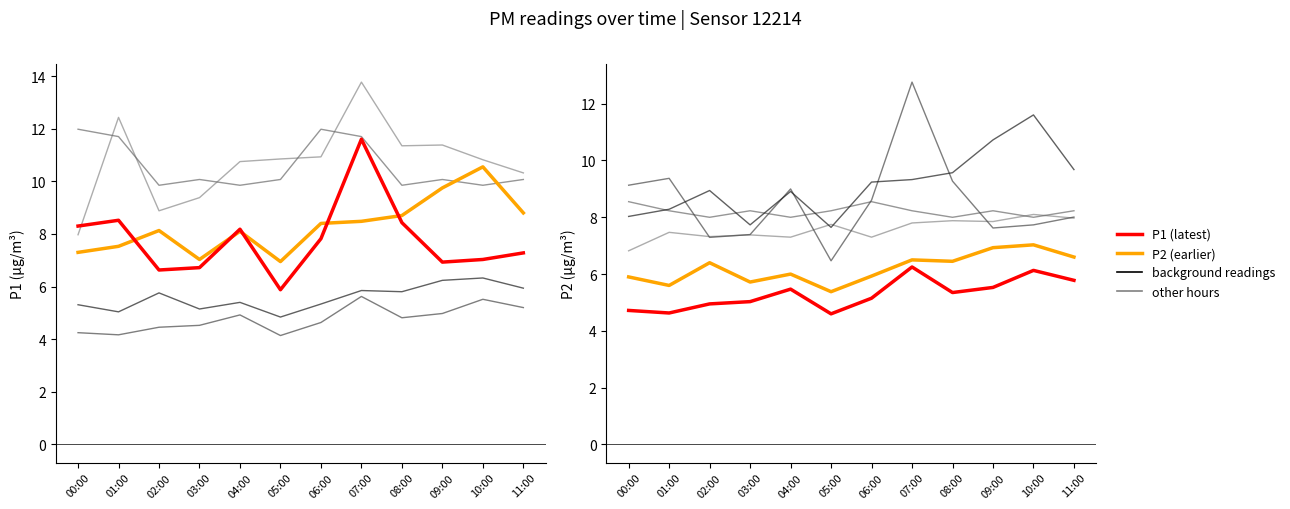

True or false: P2 (latest) and P1 (latest) intersect in this chart.

False